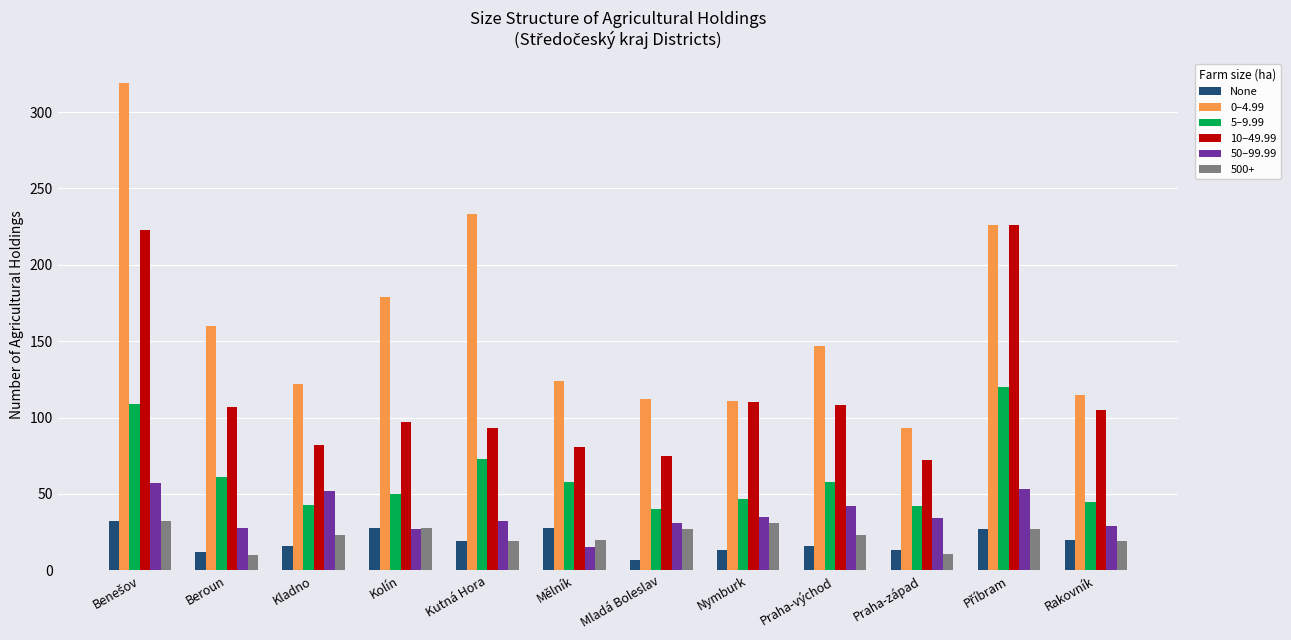

What is the difference between the maximum and second lowest values in the None series?

20